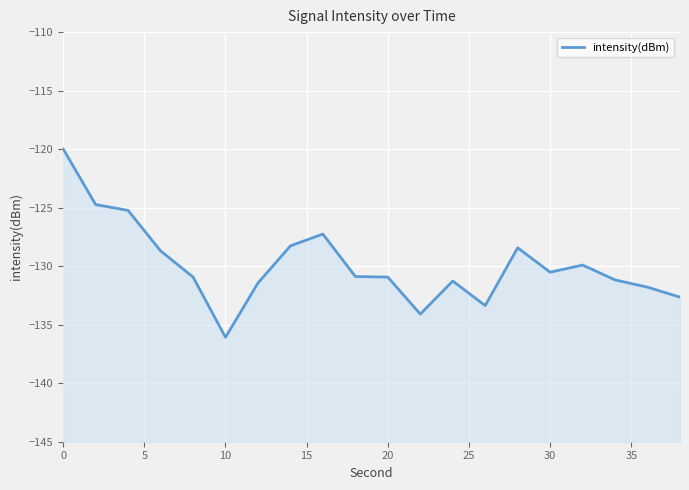

How many interior local valleys (lower than both neighbors) does the data have?

4